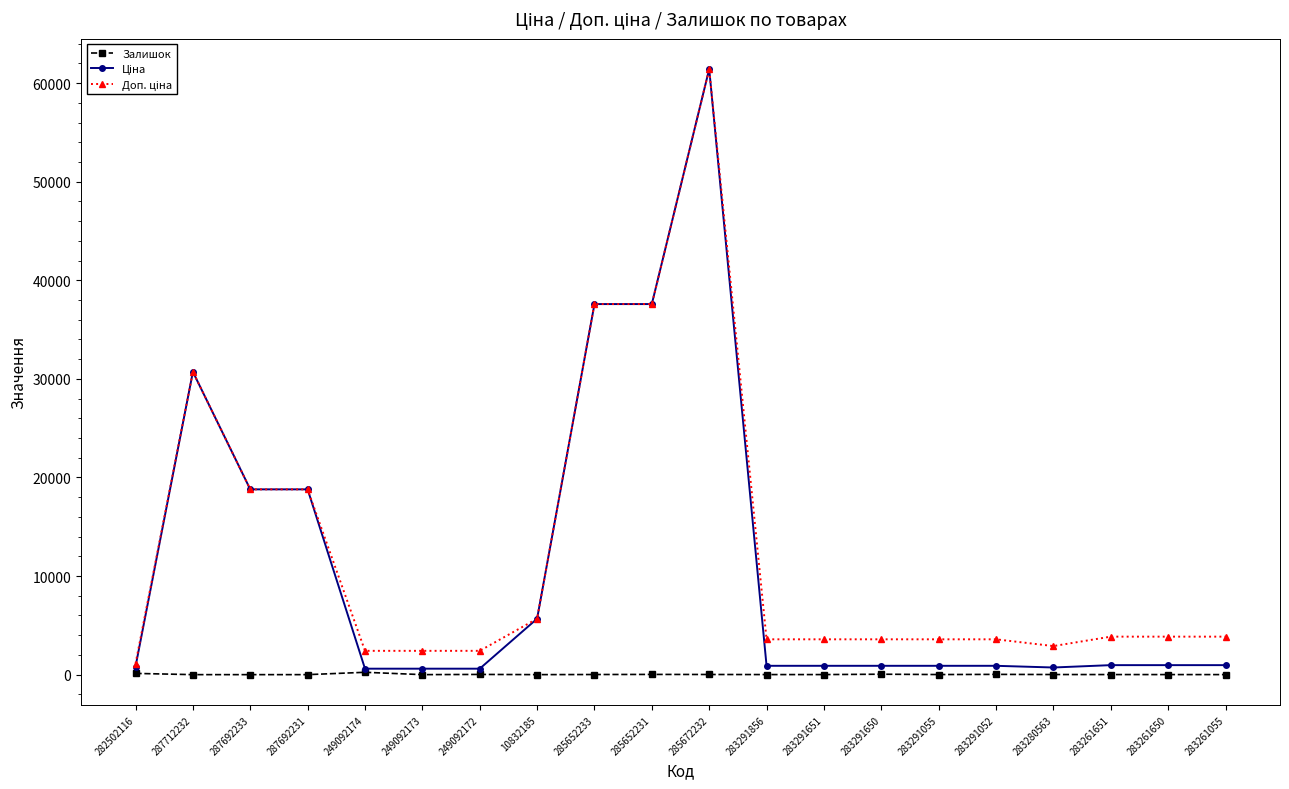

What is the value of the Залишок point at the 5th from the left?

238.0